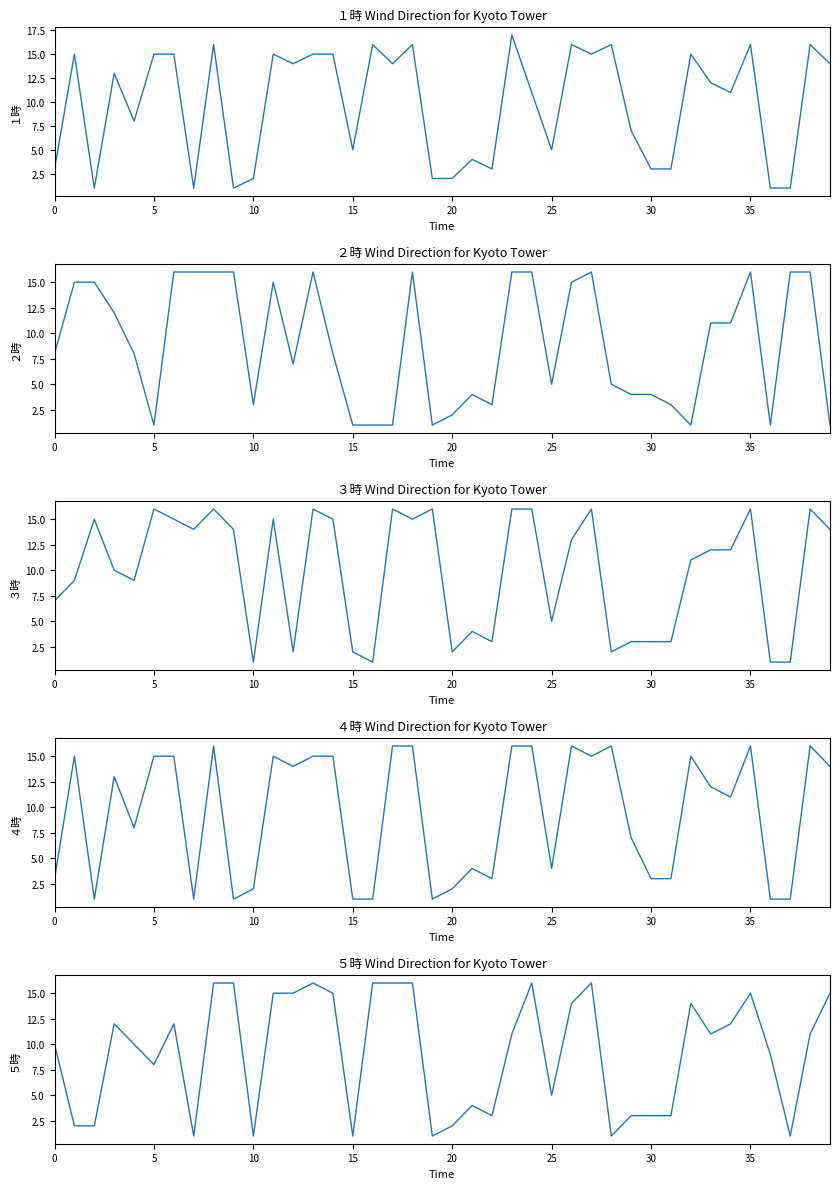

What is the spread (max minus min) of values at 28?

15